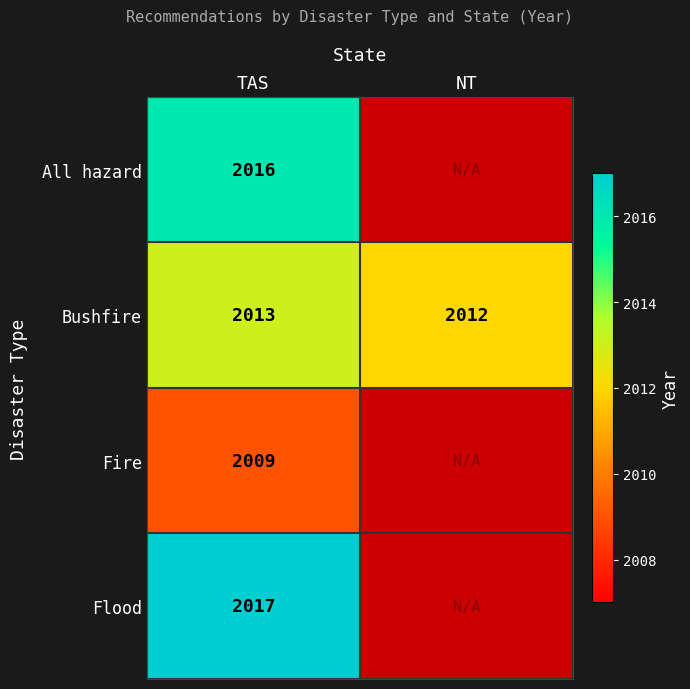

Read the Bushfire value at NT.

2012